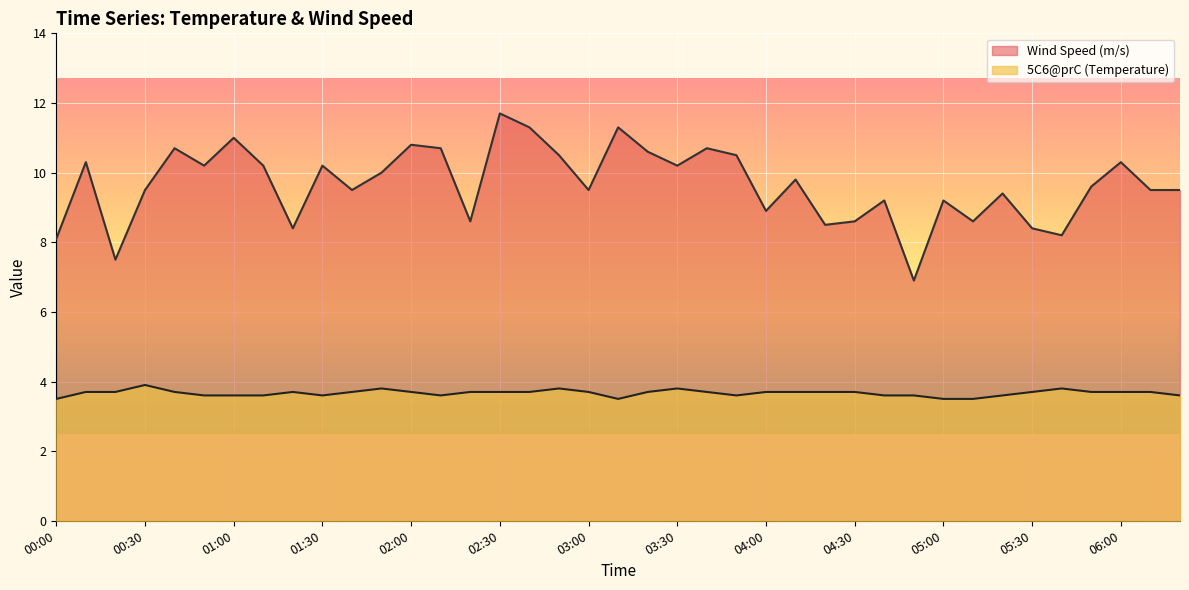

The Wind Speed (m/s) series shows 2.1 at 01:50. True or false?

False